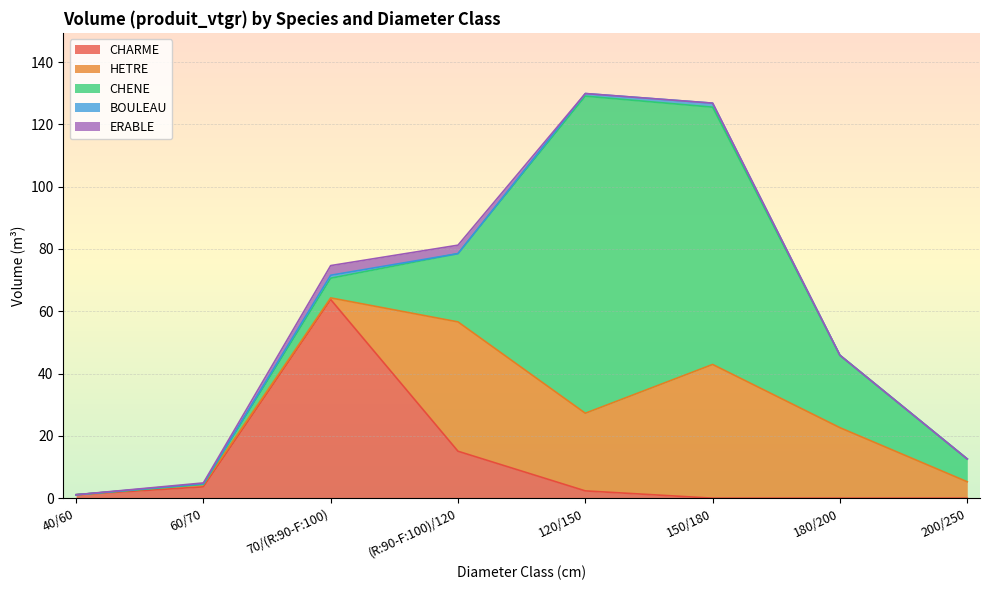

At which category is the sum across all series the highest?

120/150